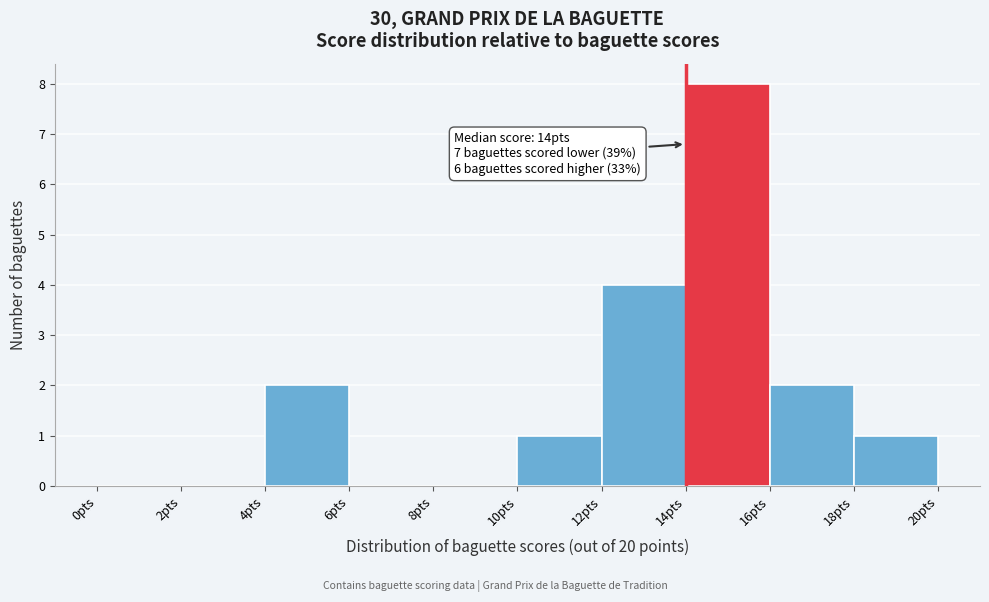

Which range on the x-axis has the tallest bar?

14 to 16